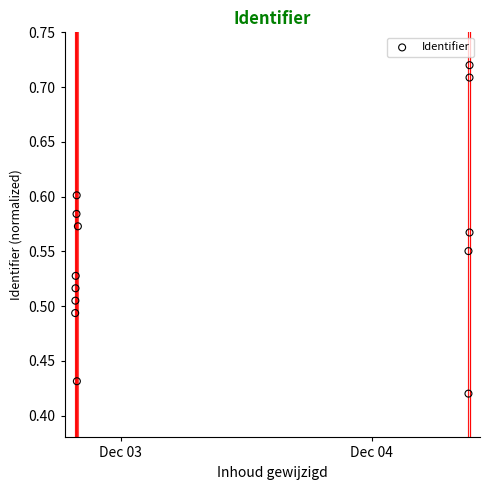

What is the range of Y values (max minus min)?

0.3